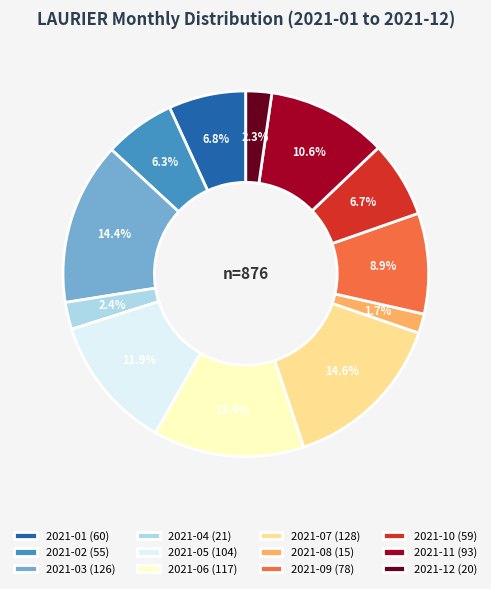

How many slices are in this pie chart?

12